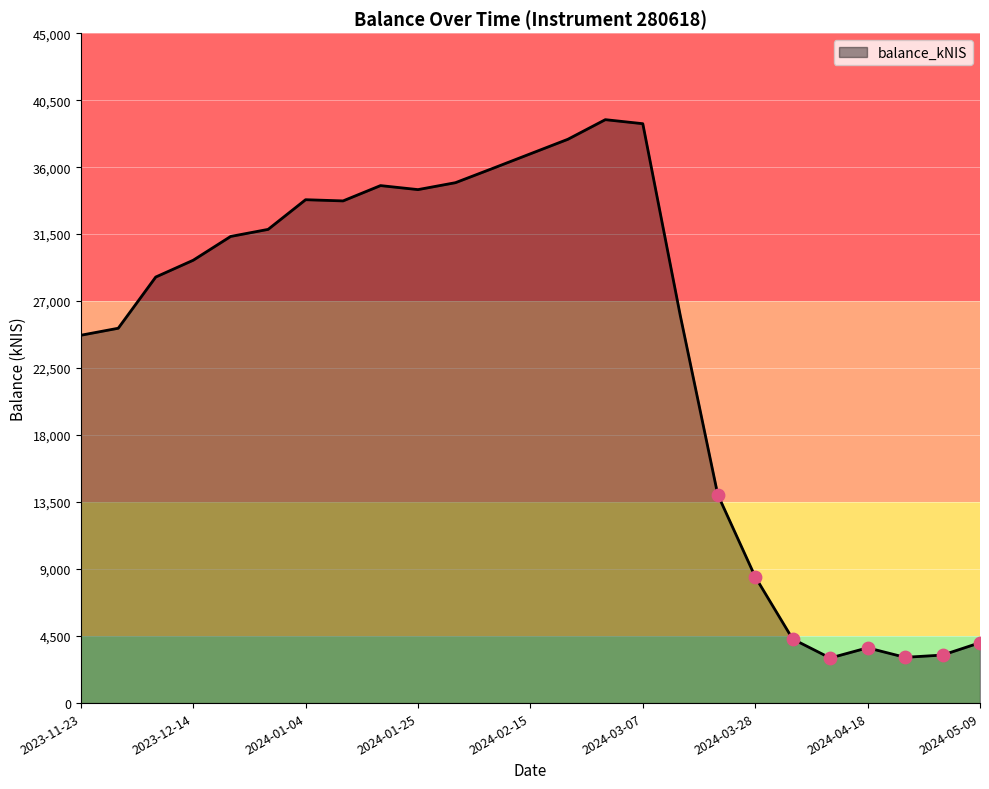

What is the smallest value displayed?

3028.6